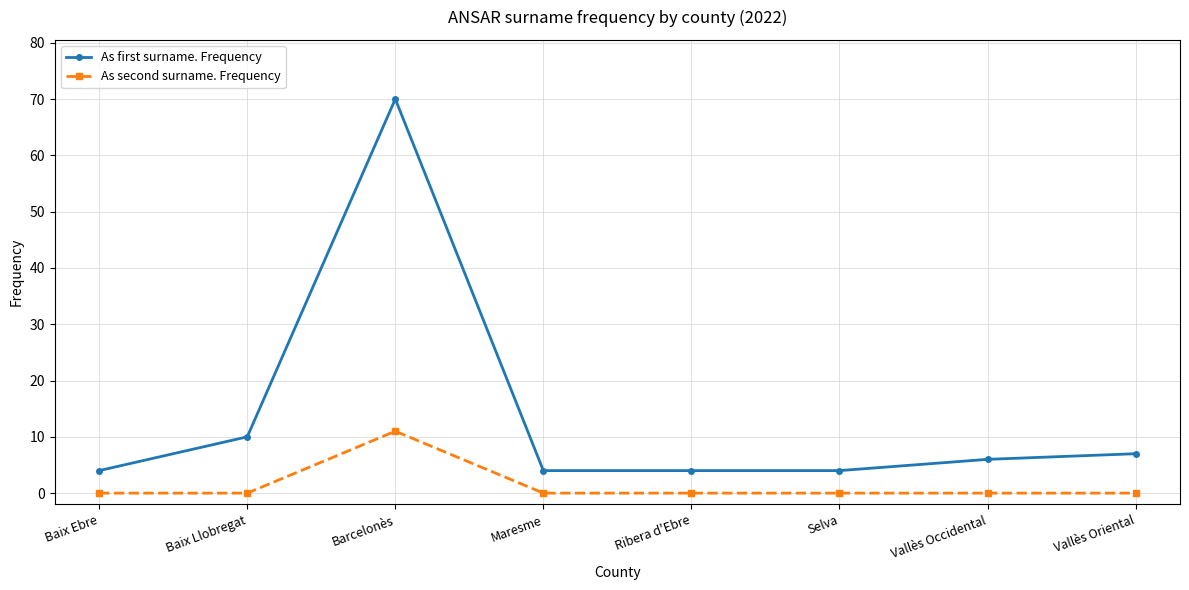

How many distinct data groups are displayed?

2